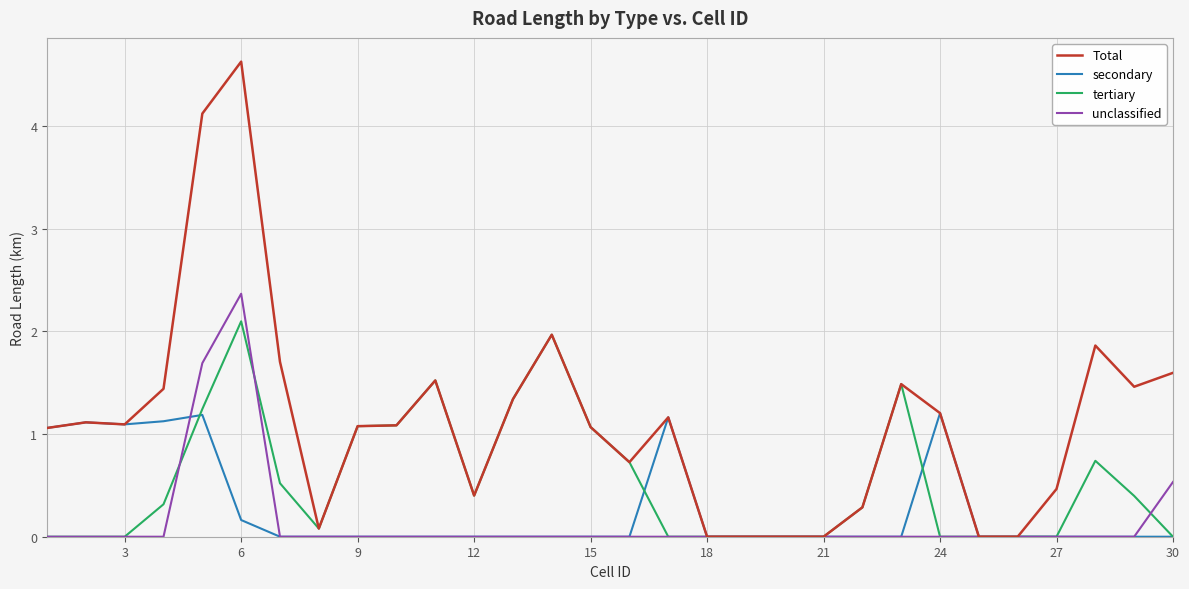

Reading left to right, transcribe all the data shown in this chart.

Total: 1.1	1.1	1.1	1.4	4.1	4.6	1.7	0.1	1.1	1.1	1.5	0.4	1.3	2.0	1.1	0.7	1.2	0.0	0.0	0.0	0.0	0.3	1.5	1.2	0.0	0.0	0.5	1.9	1.5	1.6
secondary: 1.1	1.1	1.1	1.1	1.2	0.2	0.0	0.0	0.0	0.0	0.0	0.0	0.0	0.0	0.0	0.0	1.2	0.0	0.0	0.0	0.0	0.0	0.0	1.2	0.0	0.0	0.0	0.0	0.0	0.0
tertiary: 0.0	0.0	0.0	0.3	1.2	2.1	0.5	0.1	1.1	1.1	1.5	0.4	1.3	2.0	1.1	0.7	0.0	0.0	0.0	0.0	0.0	0.3	1.5	0.0	0.0	0.0	0.0	0.7	0.4	0.0
unclassified: 0.0	0.0	0.0	0.0	1.7	2.4	0.0	0.0	0.0	0.0	0.0	0.0	0.0	0.0	0.0	0.0	0.0	0.0	0.0	0.0	0.0	0.0	0.0	0.0	0.0	0.0	0.0	0.0	0.0	0.5